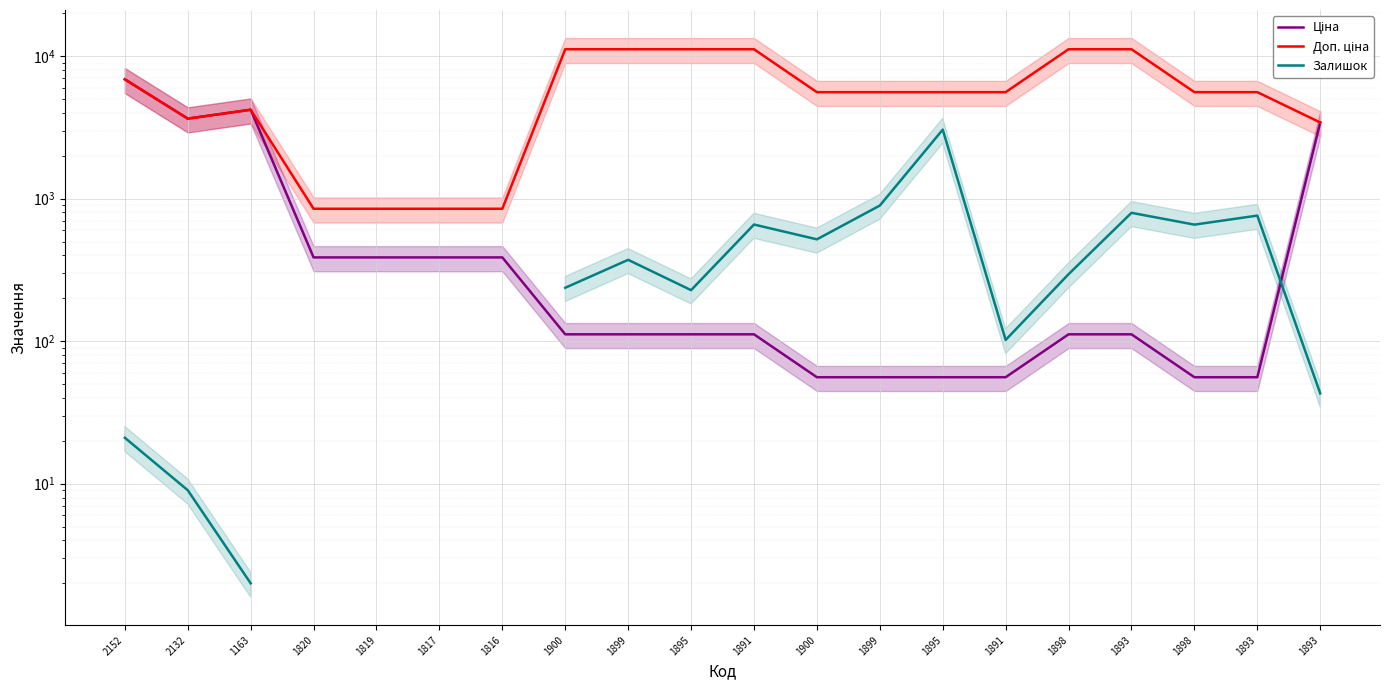

What are all the series names shown in the legend?

Ціна, Доп. ціна, Залишок